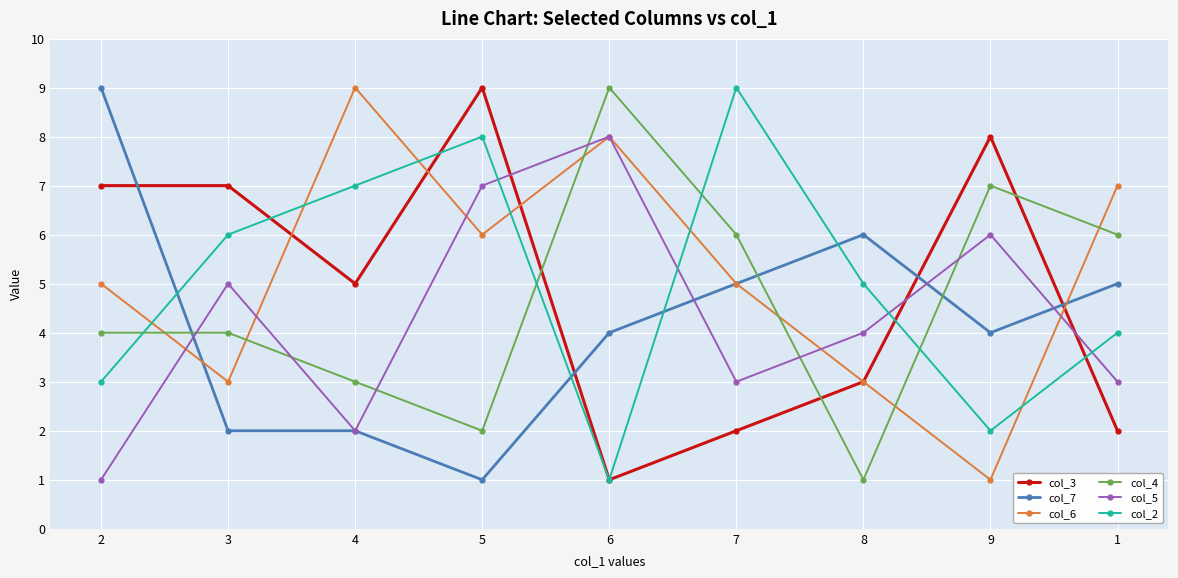

What is the difference between the highest and lowest values at 1?

5